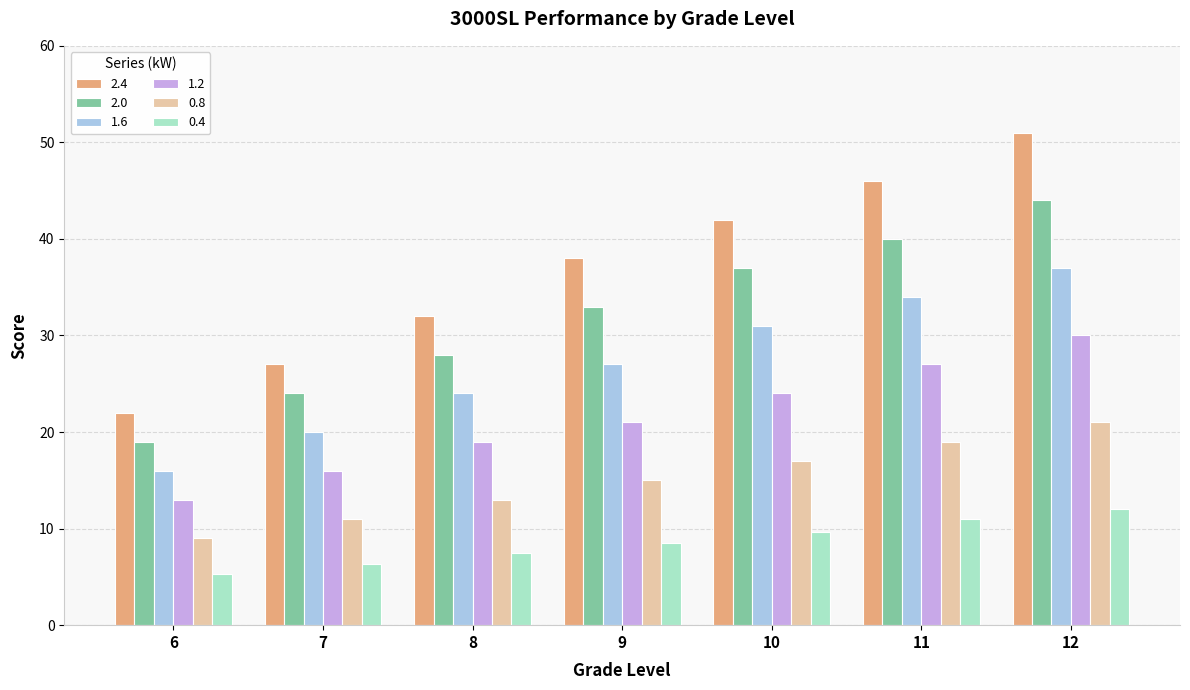

Rank the series by their average value, from lowest to highest.

0.4, 0.8, 1.2, 1.6, 2.0, 2.4